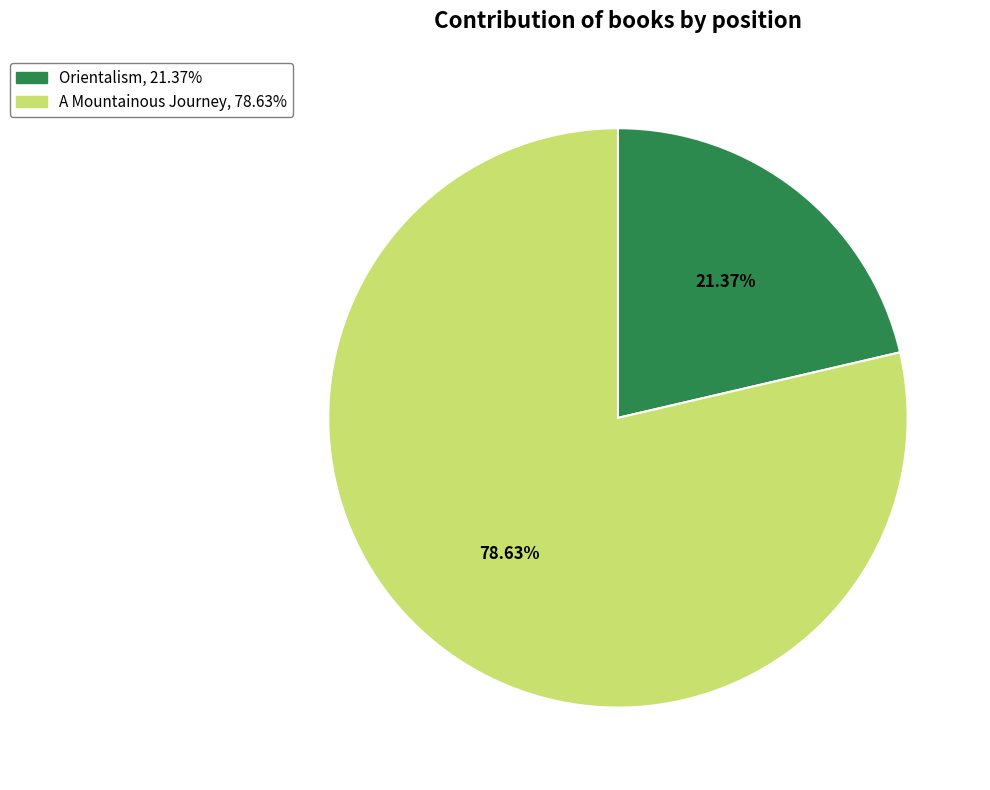

Do A Mountainous Journey and Orientalism together represent more than half of the pie?

Yes